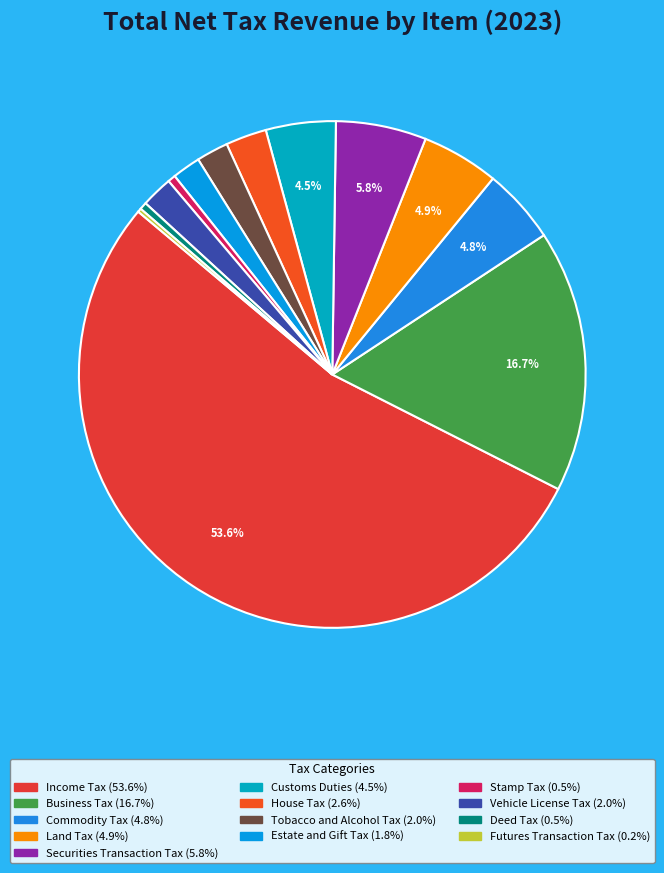

To the nearest percent, what is the combined percentage of Estate and Gift Tax and Vehicle License Tax?

4%